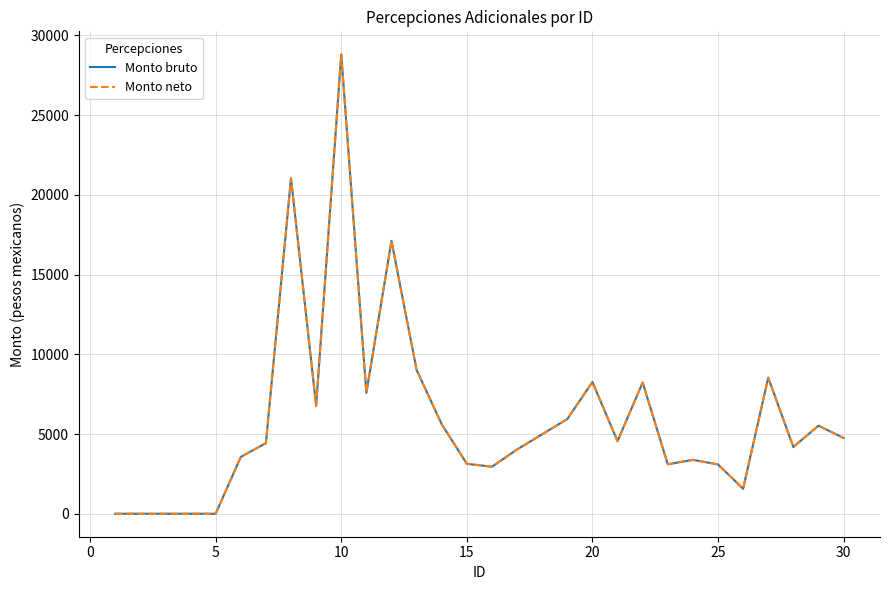

What is the difference between the maximum and minimum values in the Monto bruto series?

28806.3